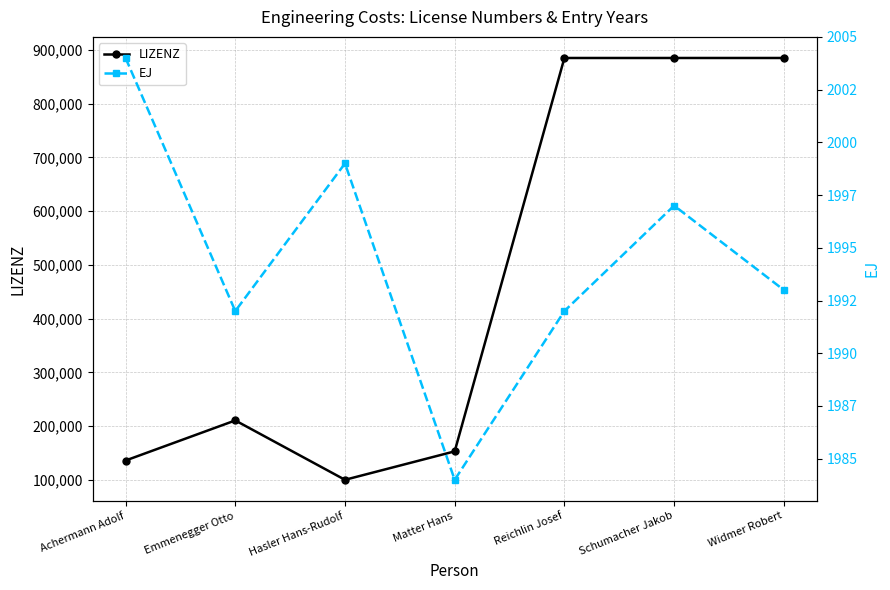

At Hasler Hans-Rudolf, list the series in order from smallest to largest.

EJ, LIZENZ